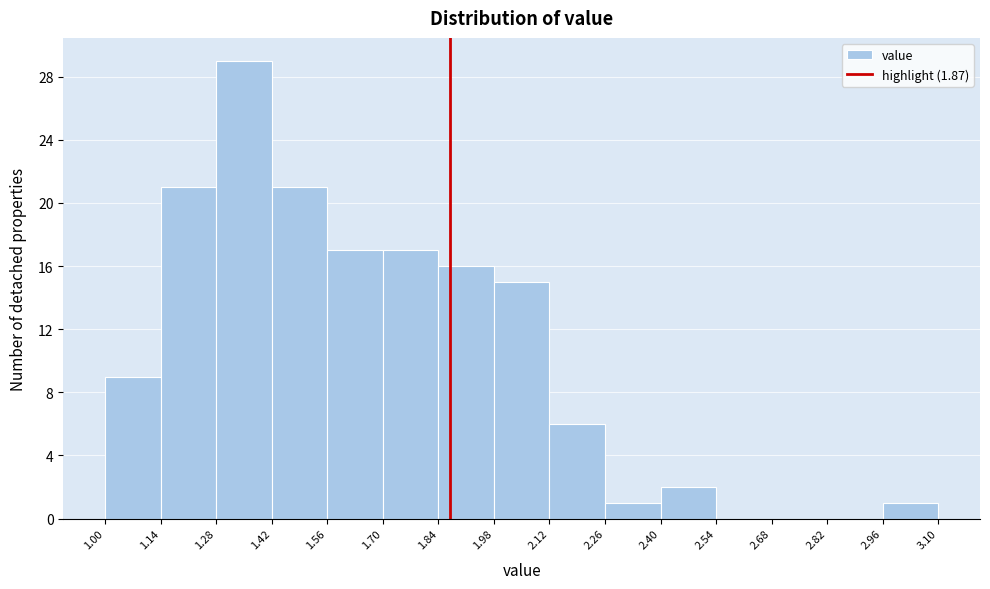

Over which range of the x-axis is the bar tallest?

1.28 to 1.42